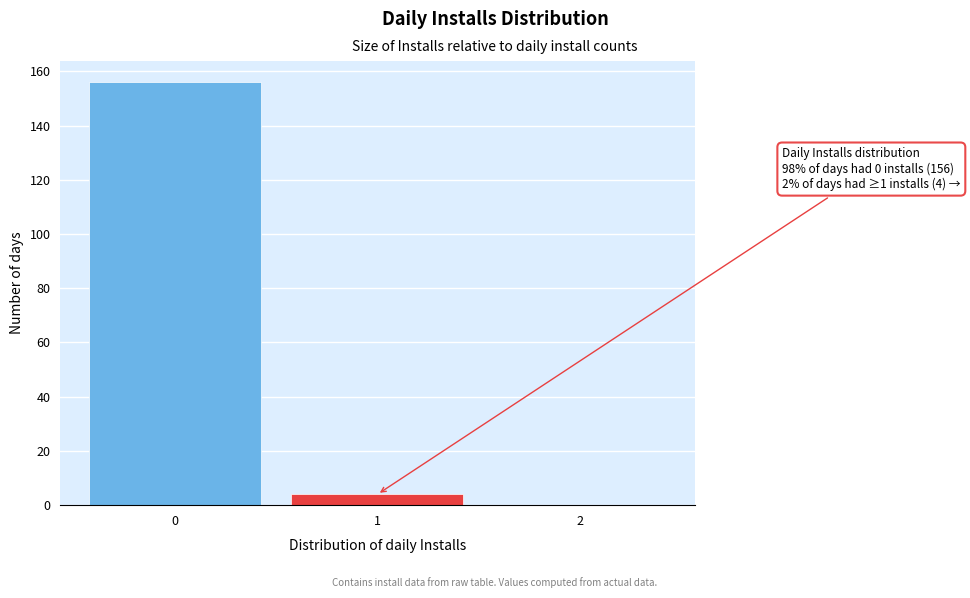

Reading left to right, what are all the values shown in this chart?

0=156	1=4	2=0